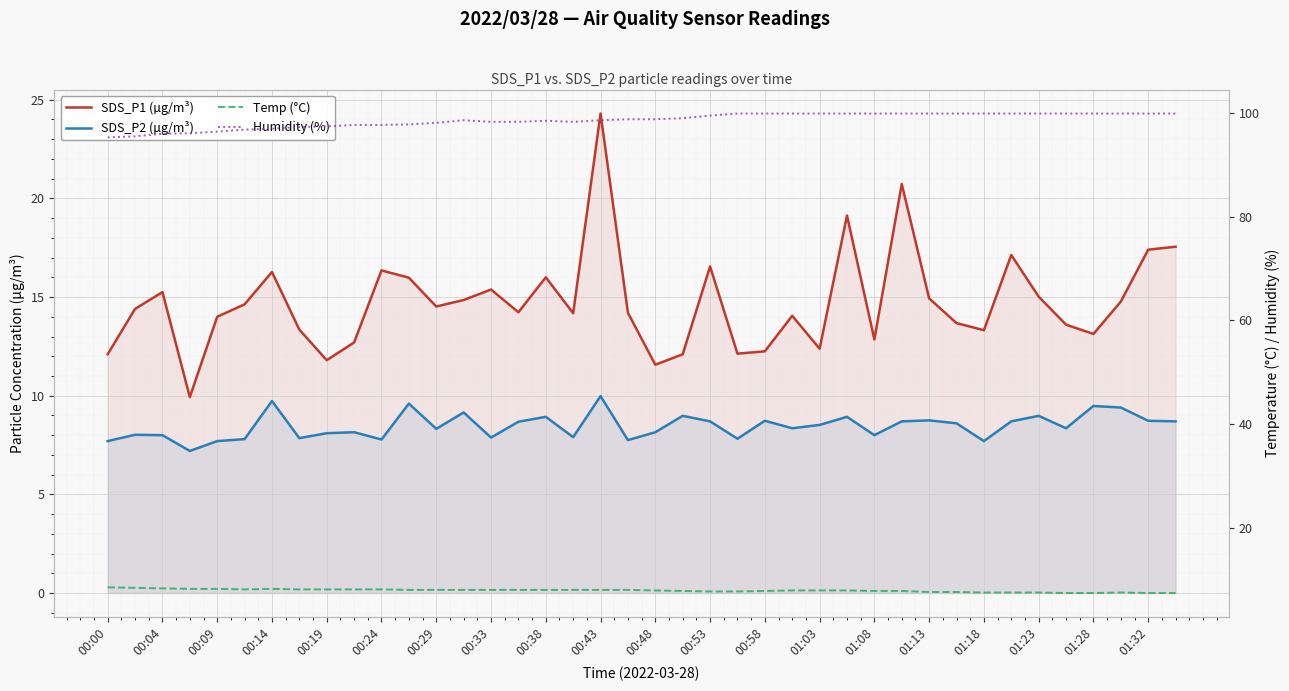

What is the difference between the highest and lowest values at 23?

92.2